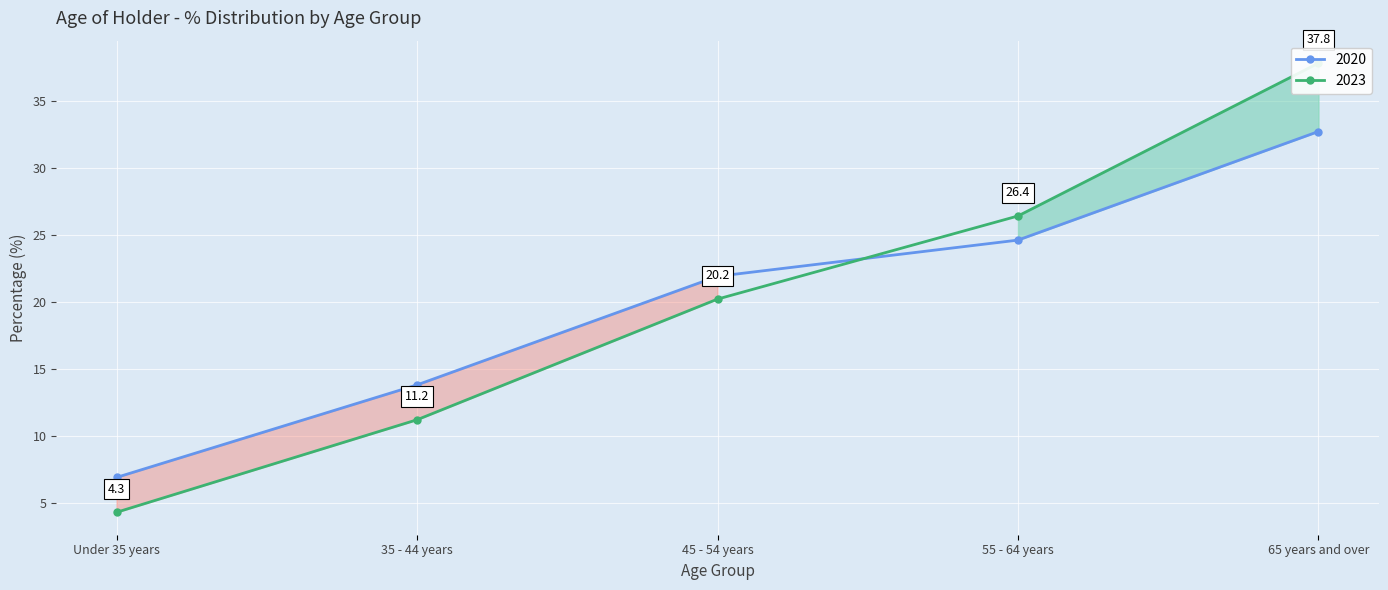

What is the label of the 1st point from the left?

Under 35 years